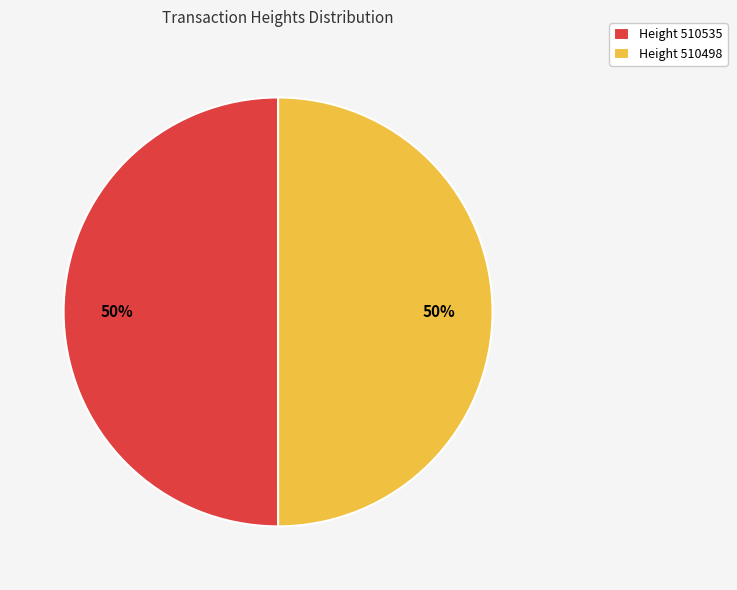

What percentage is the Height 510498 slice, to the nearest percent?

50%